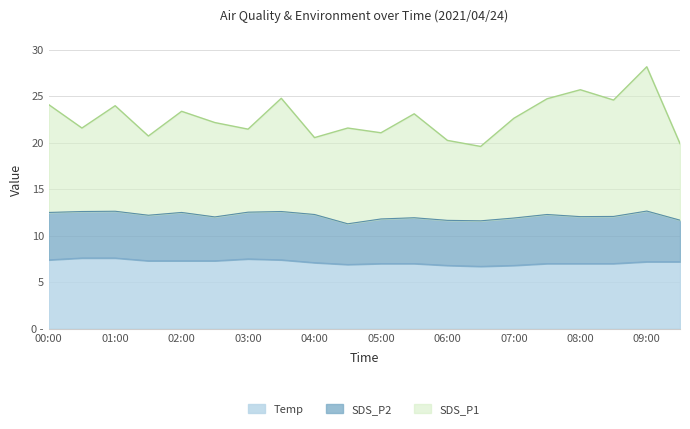

Which series changed the most between 04:30 and 07:30?

SDS_P1